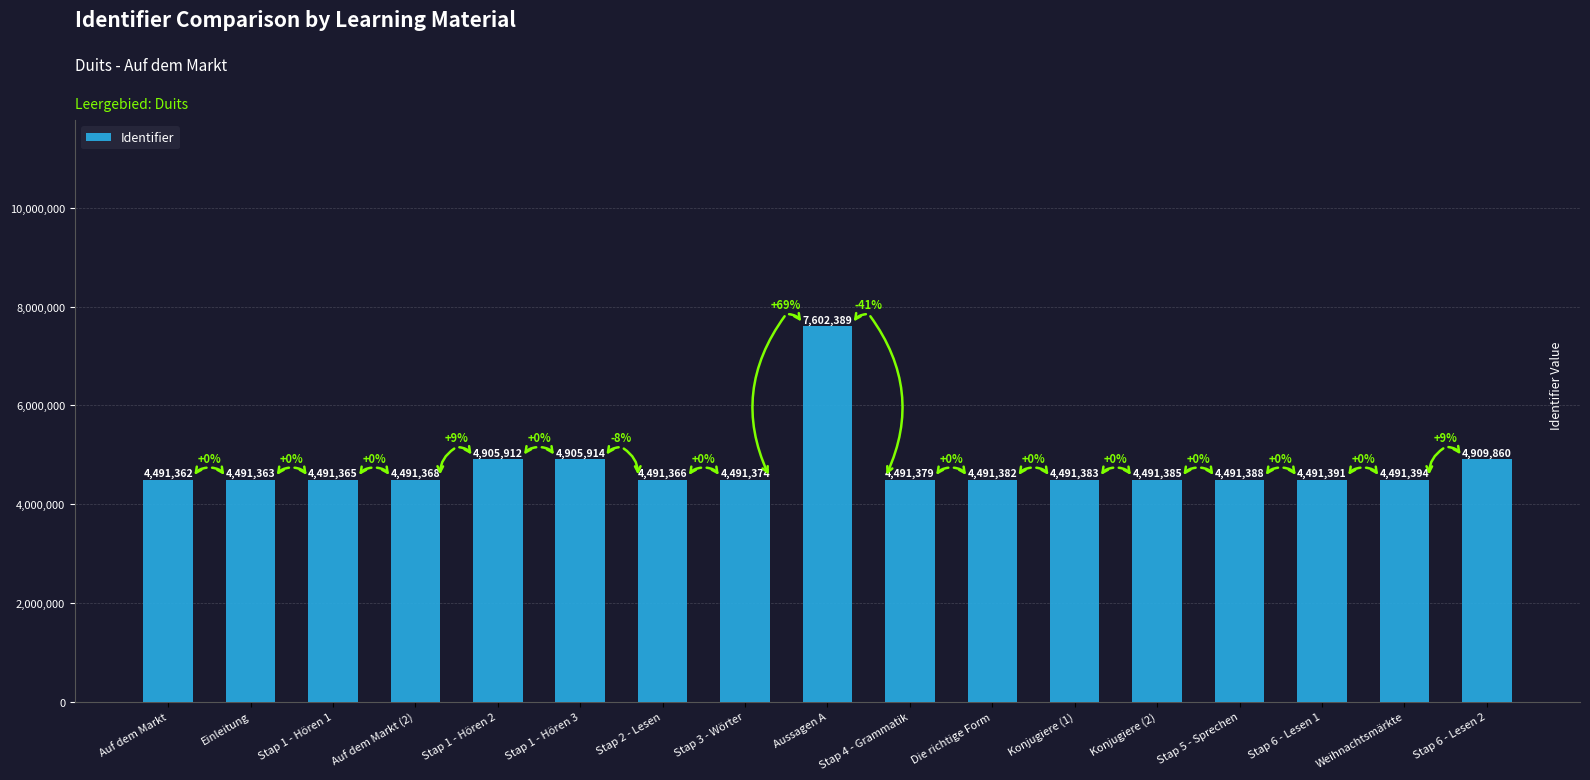

How many data points does each series have?

17